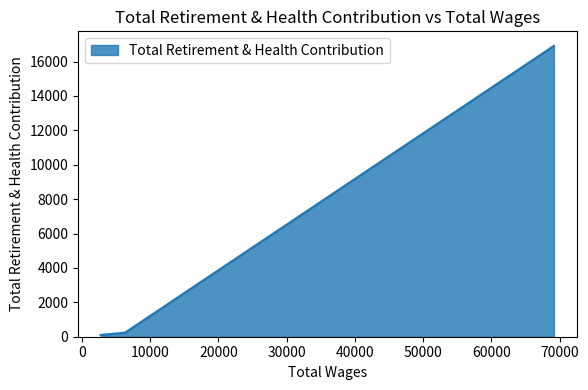

What value does the data have at 6311.0?

237